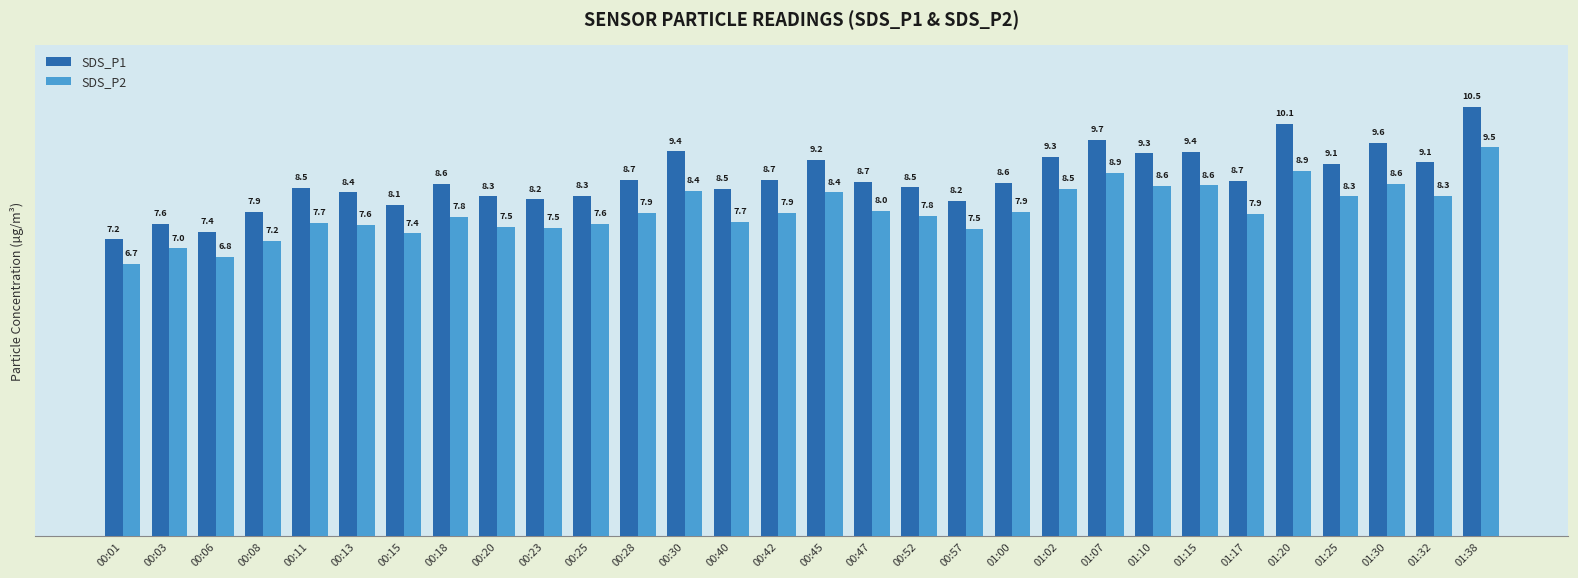

Rank the series by their average value, from lowest to highest.

SDS_P2, SDS_P1